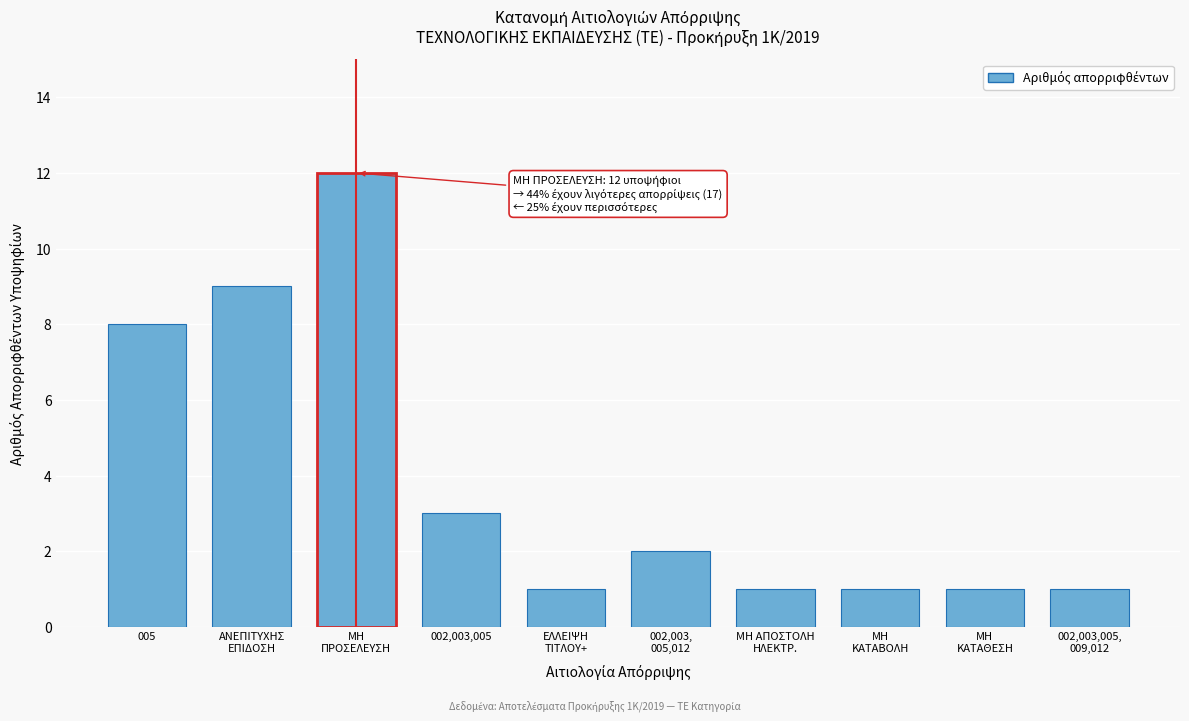

Reading left to right, transcribe all the data shown in this chart.

8	9	12	3	1	2	1	1	1	1